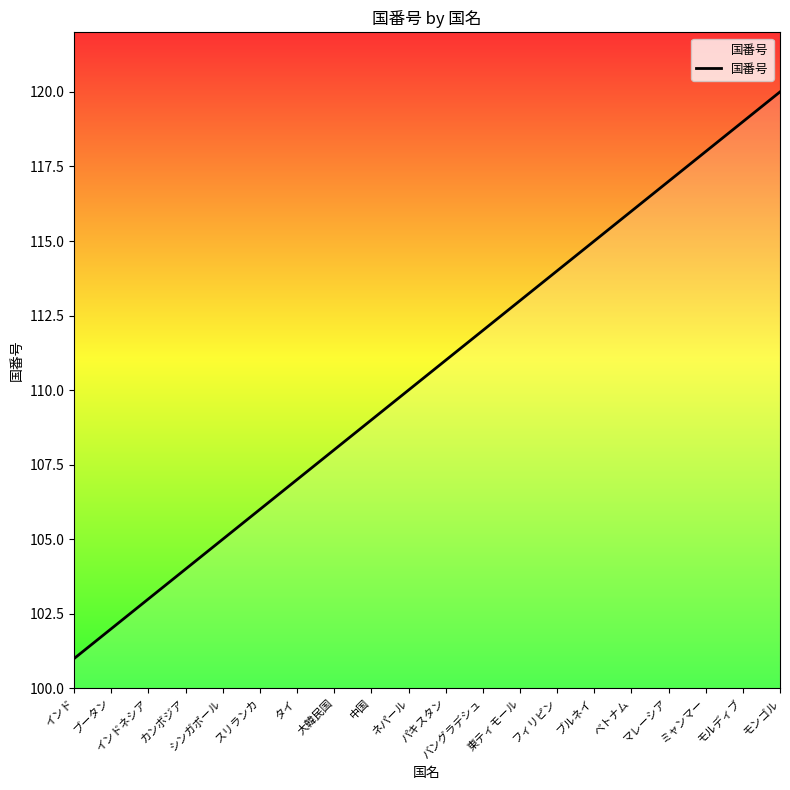

What is the maximum value shown in the chart?

120